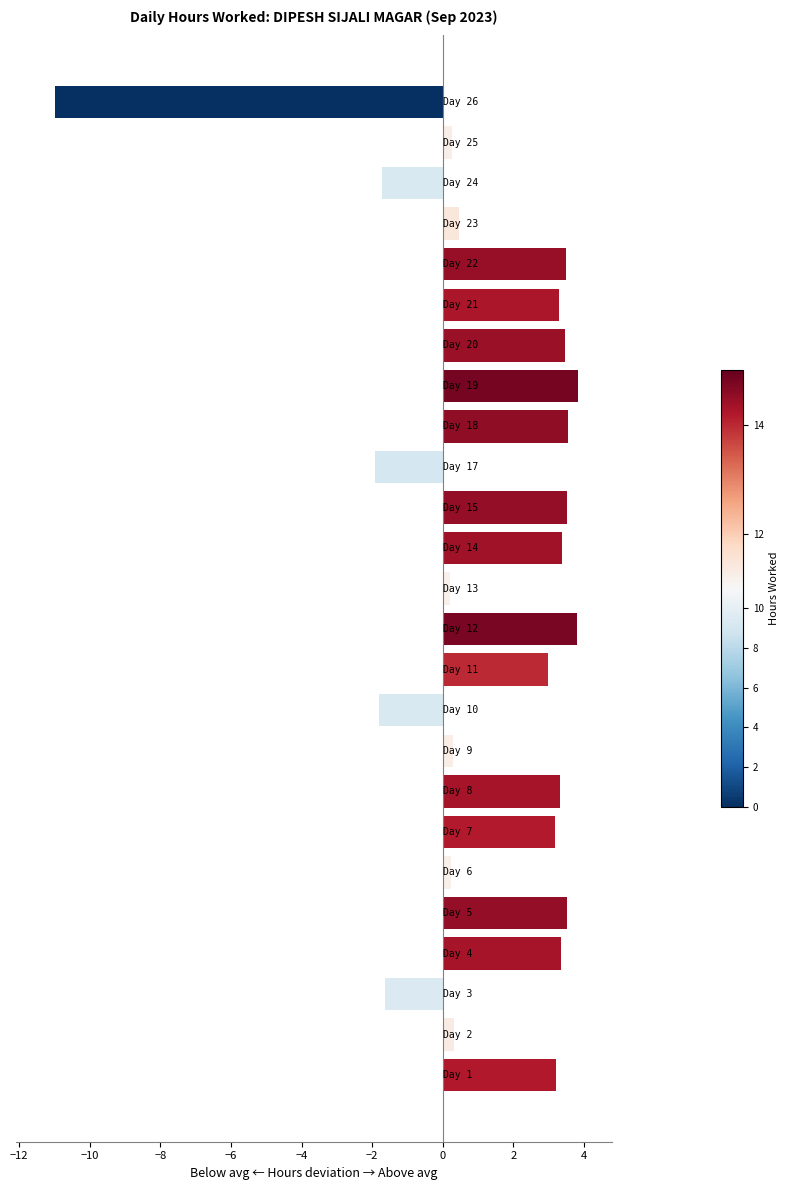

What is the average value?

1.3